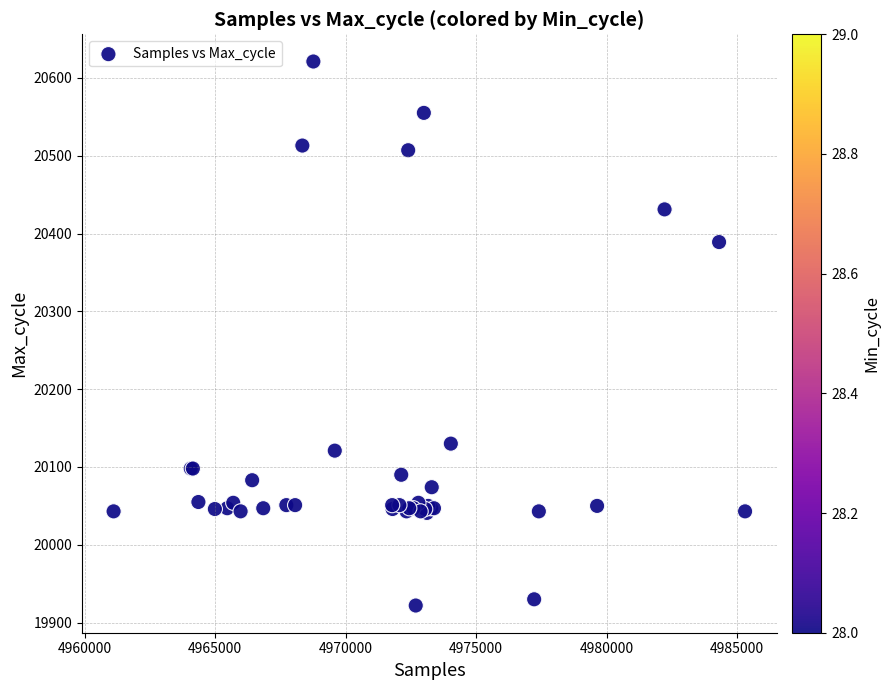

What Y value in the scatter plot is closest to 20271?

20389